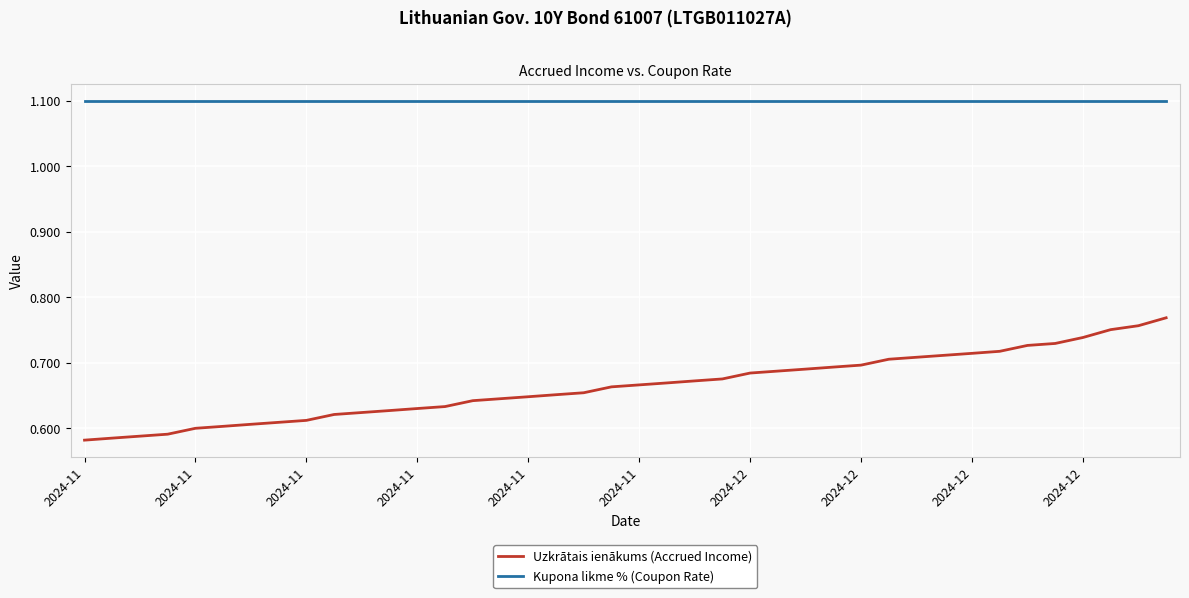

How many categories are shown in the chart?

40